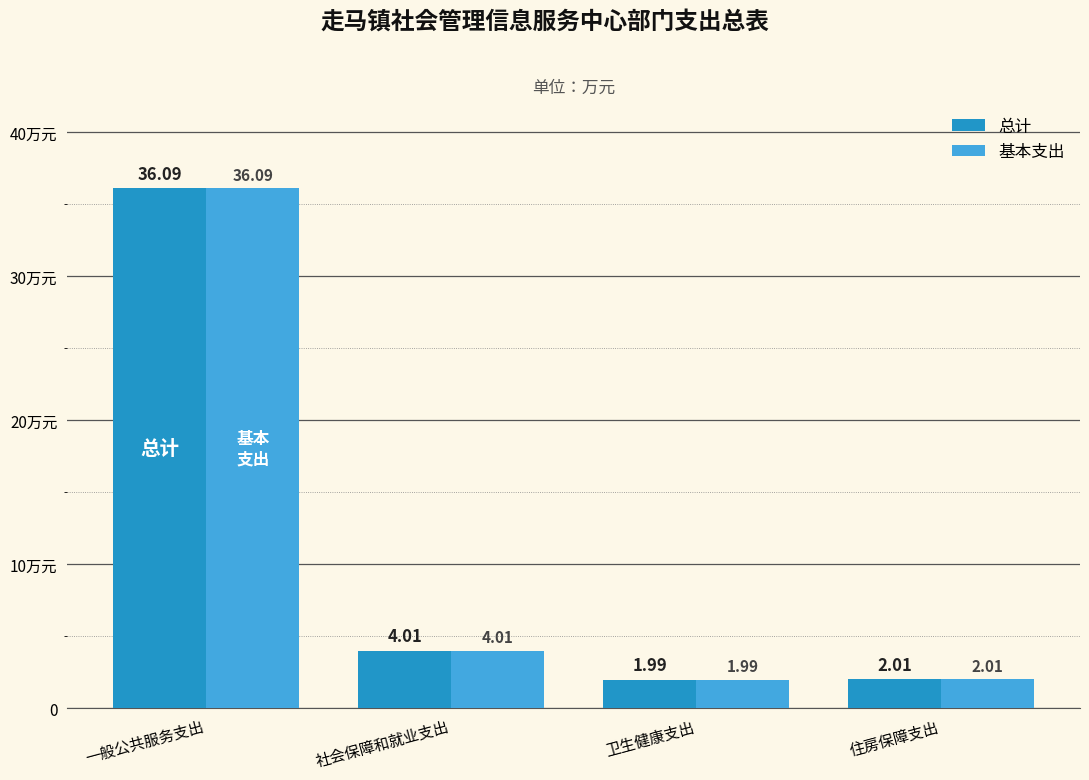

At which category does the chart reach its minimum across all series?

卫生健康支出